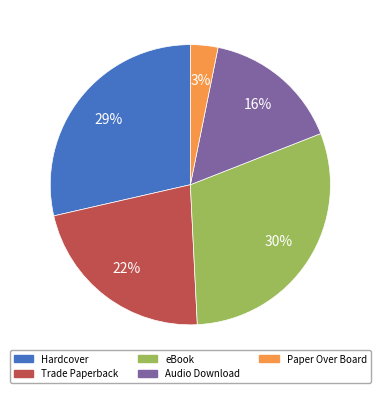

Count the number of slices in the pie.

5